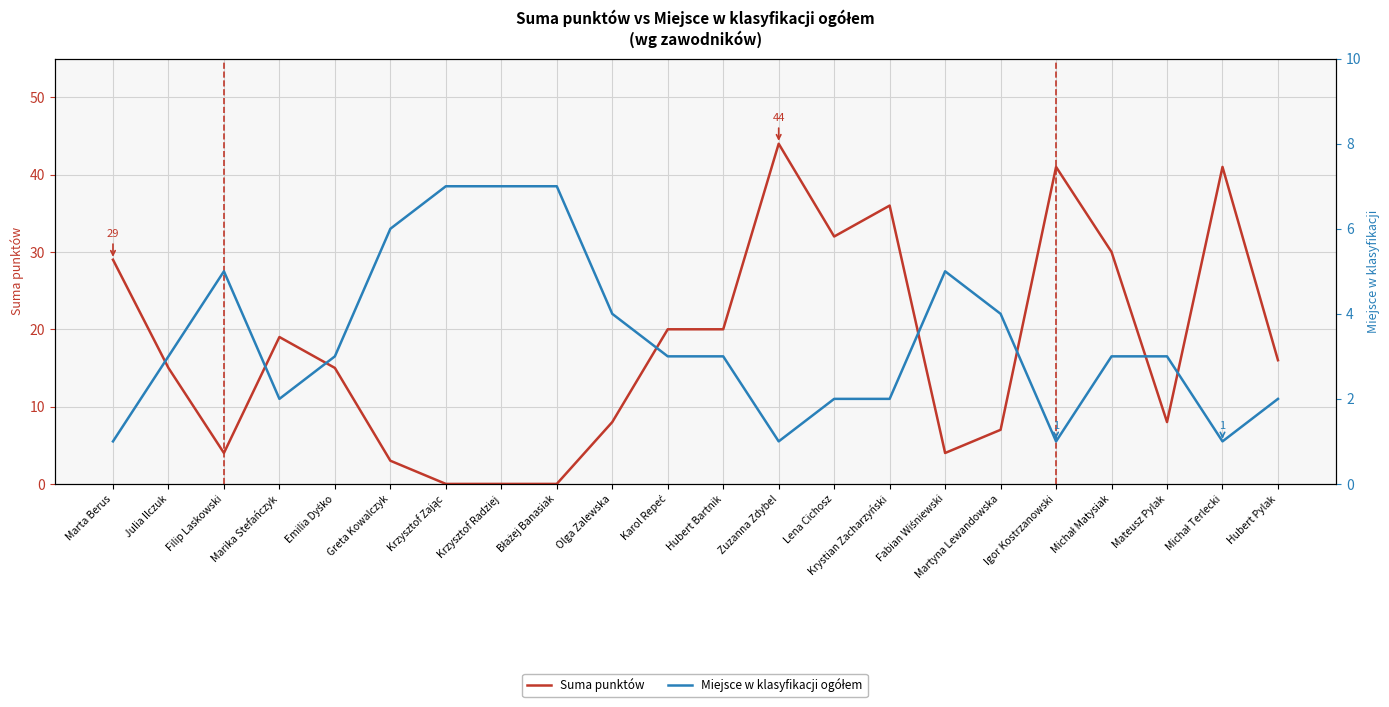

What is the spread (max minus min) of values at Marta Berus?

28